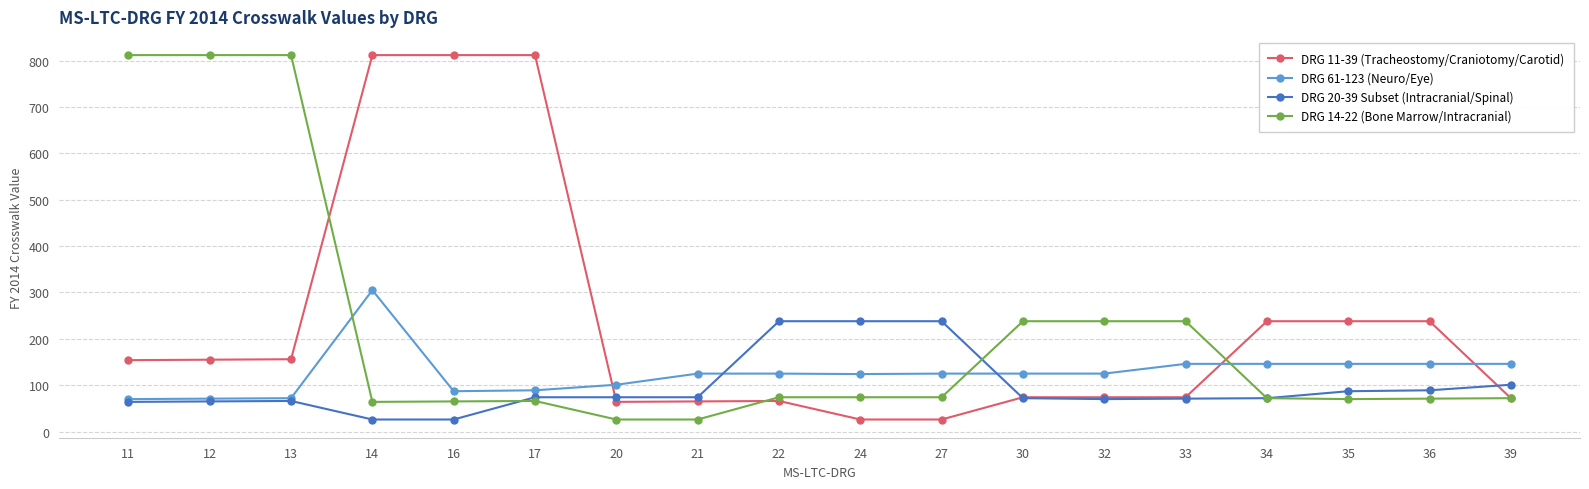

Which series changed the most between 16 and 22?

DRG 11-39 (Tracheostomy/Craniotomy/Carotid)